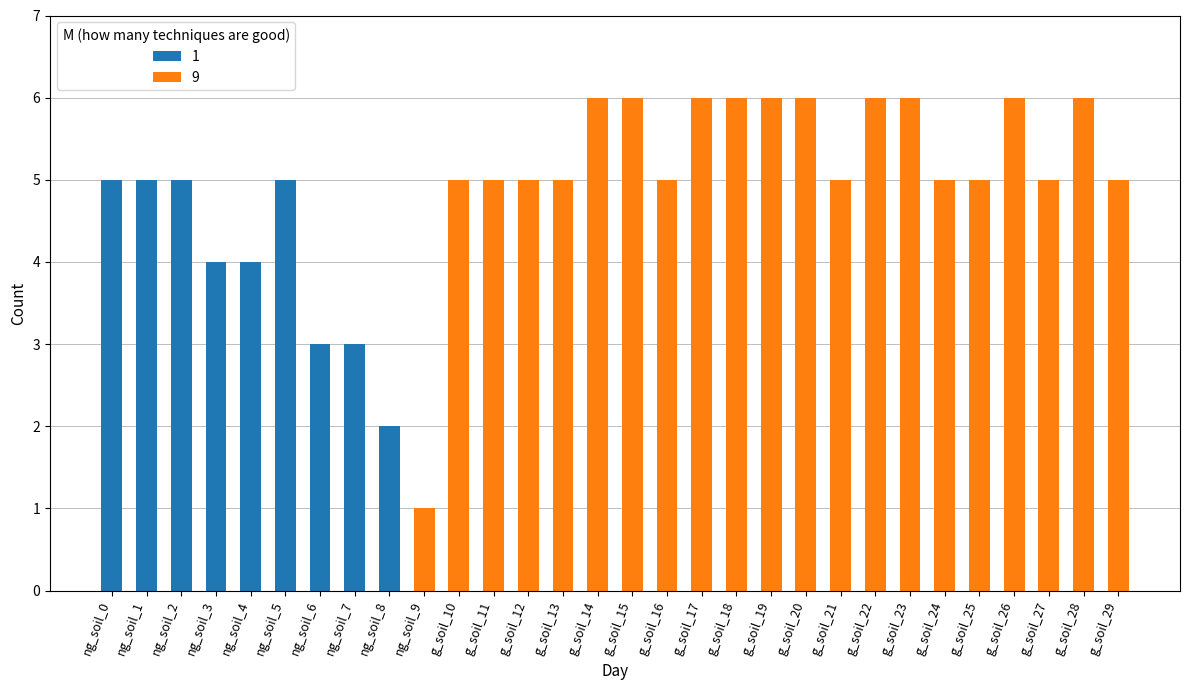

Where is 9 nearest to the value 3?

10